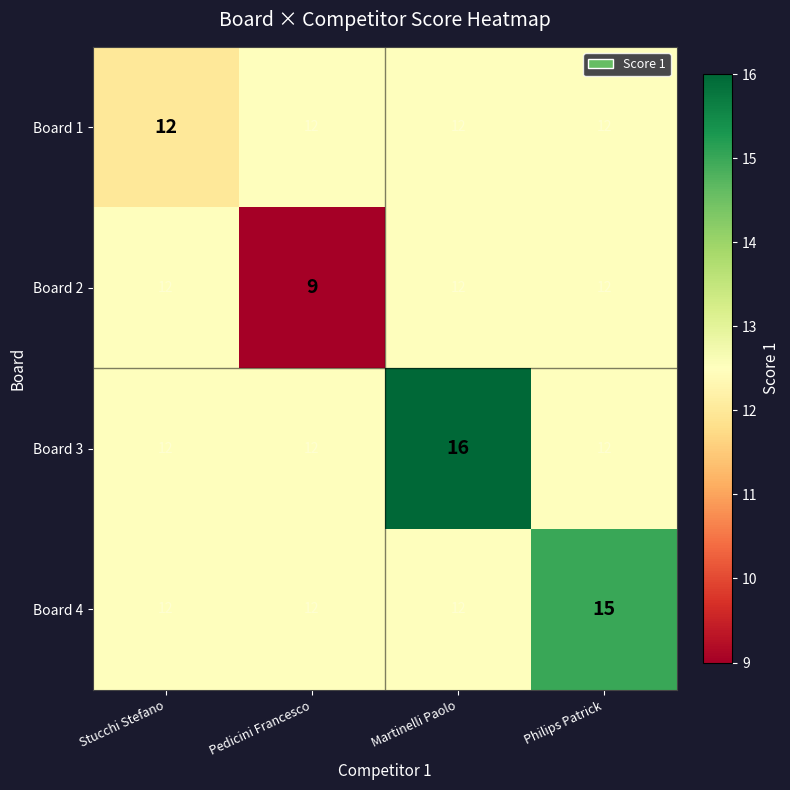

What is the average value of the Board 4 series?

13